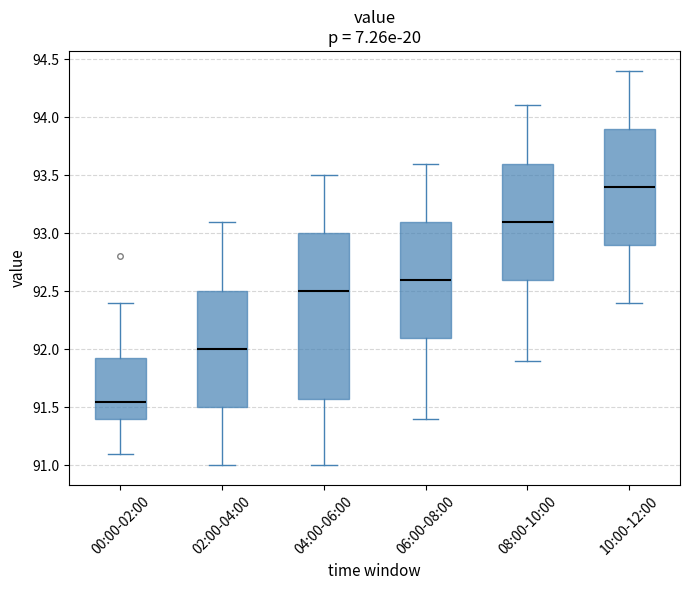

Where is the lower edge of the box for 10:00-12:00 on the y-axis? The values are not printed on the chart, so give them approximately, as read against the axis.

92.90